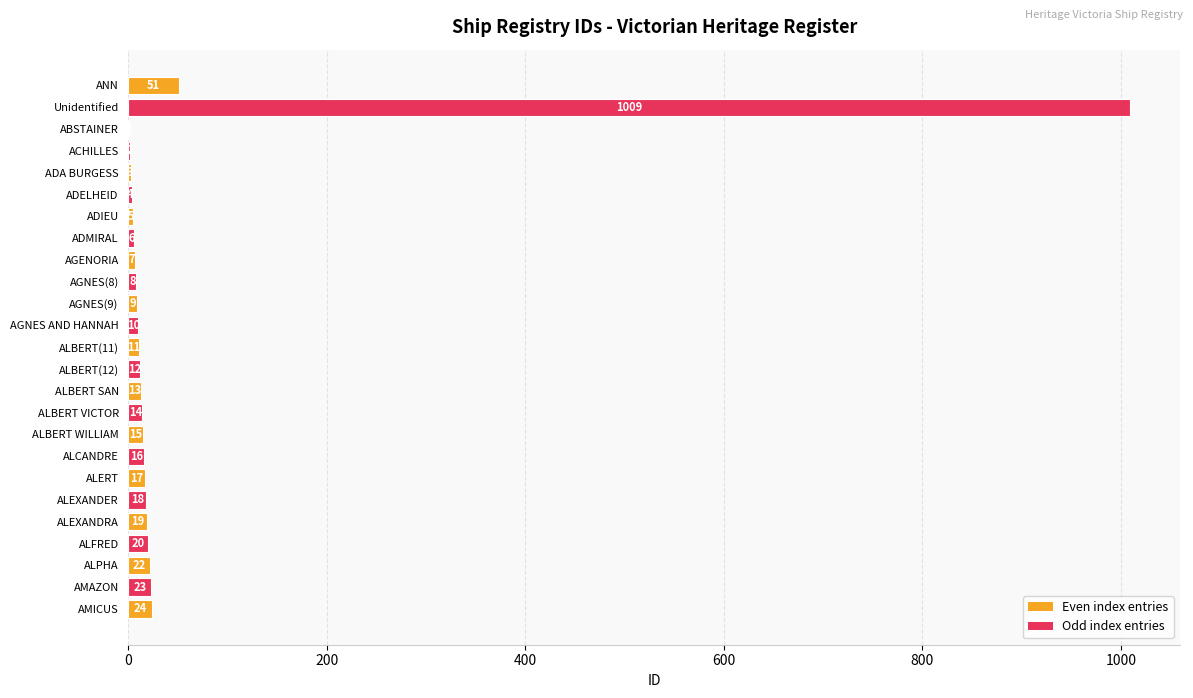

What is the sum of the values at ALERT and ALBERT SAN?

30